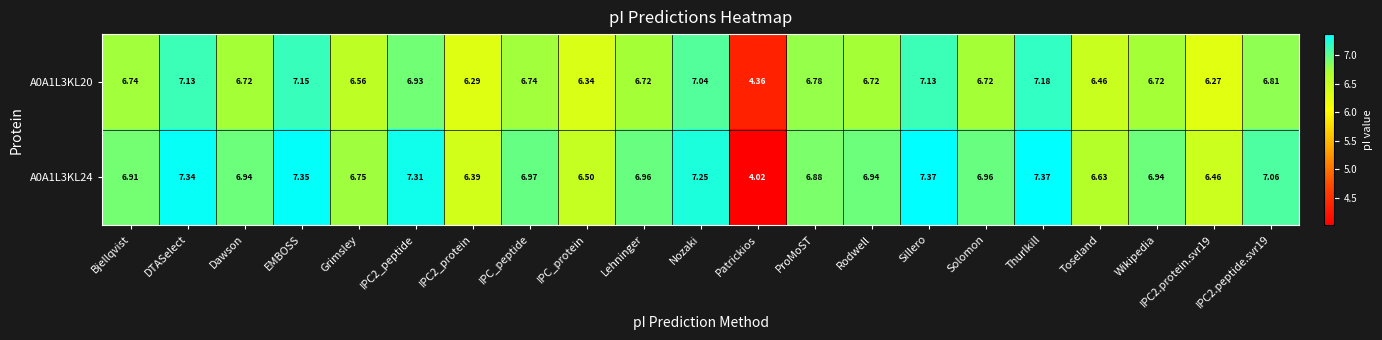

At how many categories does at least one series exceed 5?

20